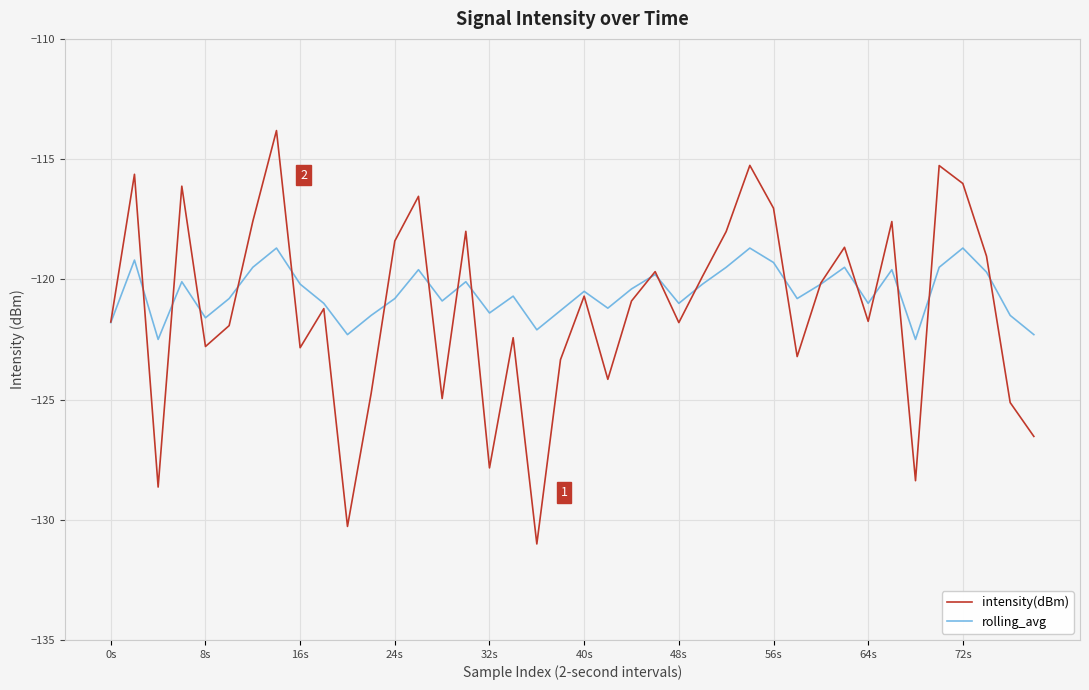

List the series in order of their peak value, lowest first.

rolling_avg, intensity(dBm)